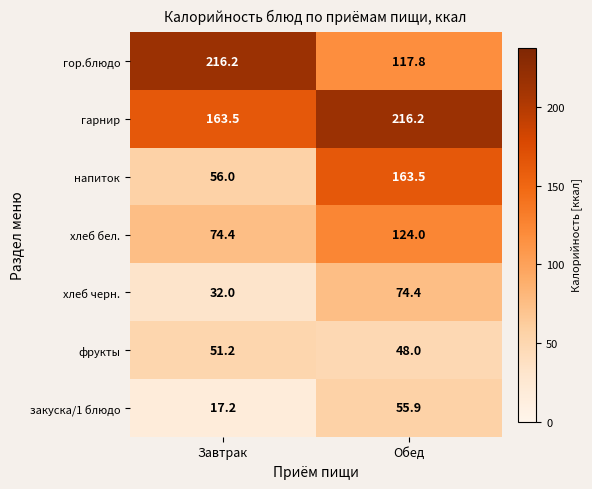

Where is хлеб бел. nearest to the value 99?

Завтрак